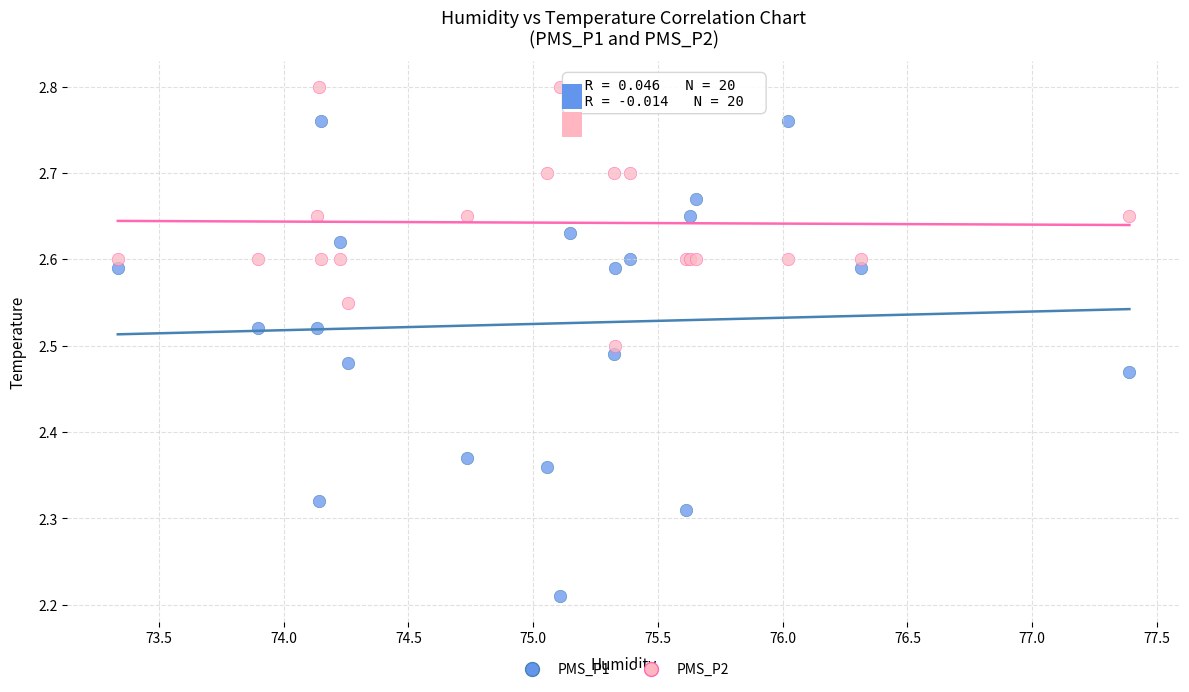

What is the X range (max minus min) for the scatter plot?

4.1